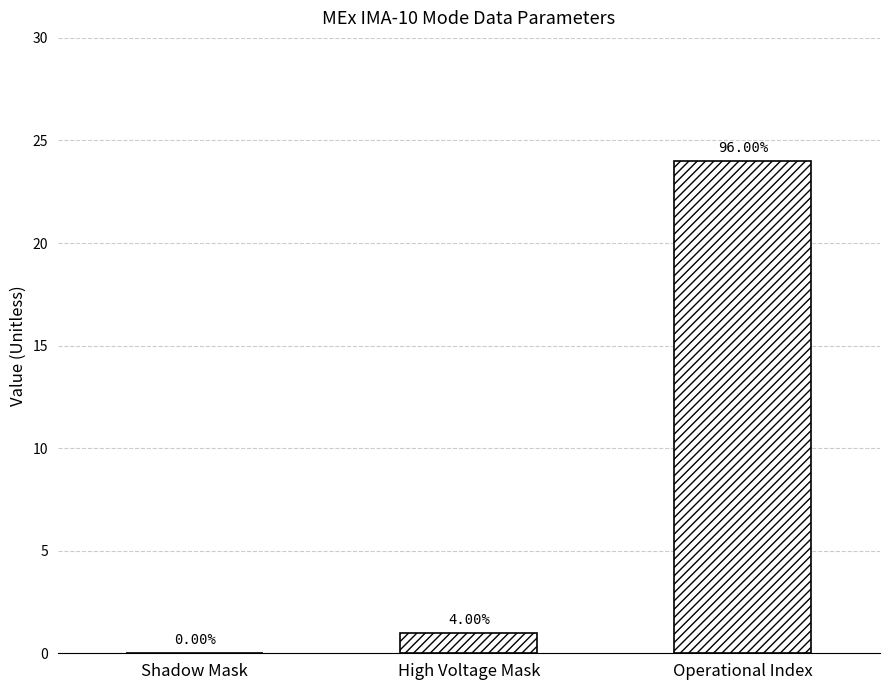

Which label corresponds to the largest value in the chart?

Operational Index